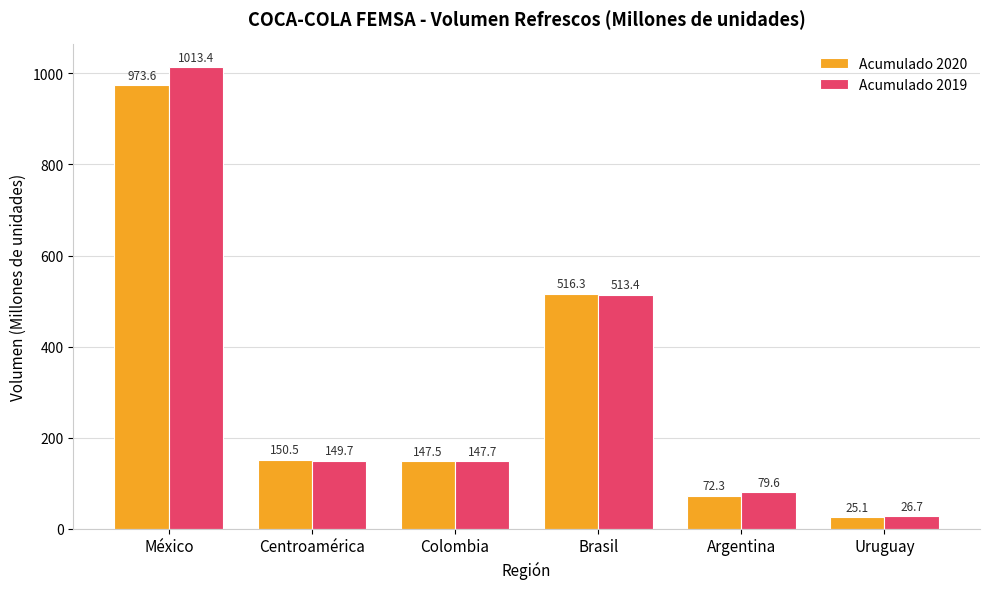

Rank the series at México from highest to lowest value.

Acumulado 2019, Acumulado 2020